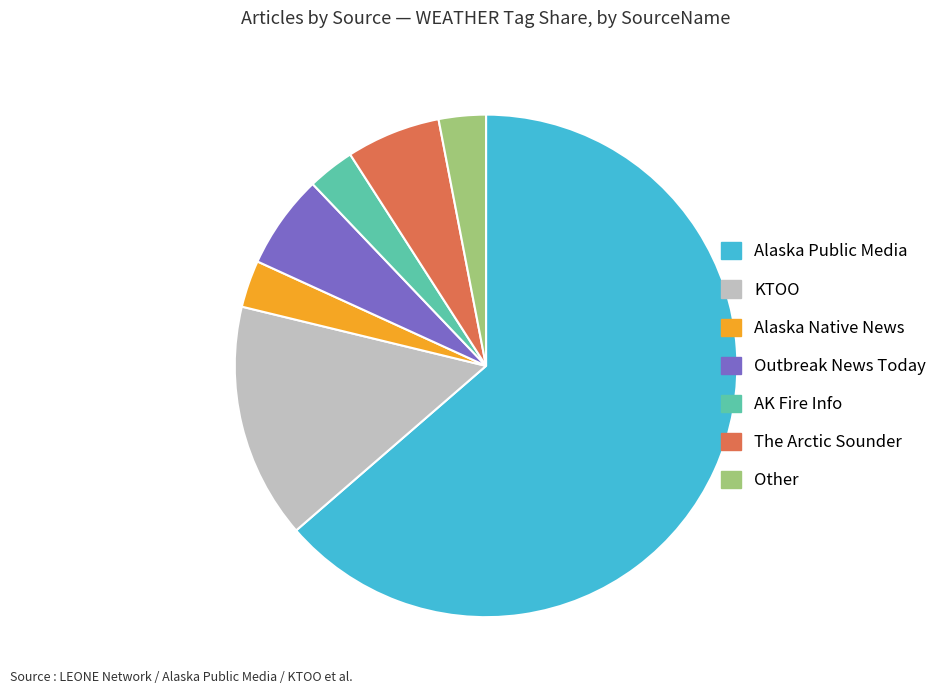

Which slice is the largest?

Alaska Public Media